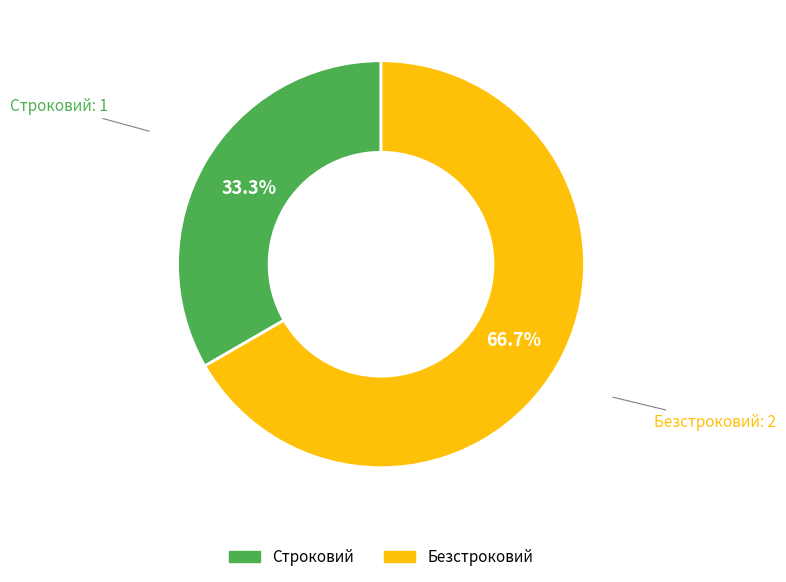

What is the ratio of the value at Строковий to the value at Безстроковий?

0.5